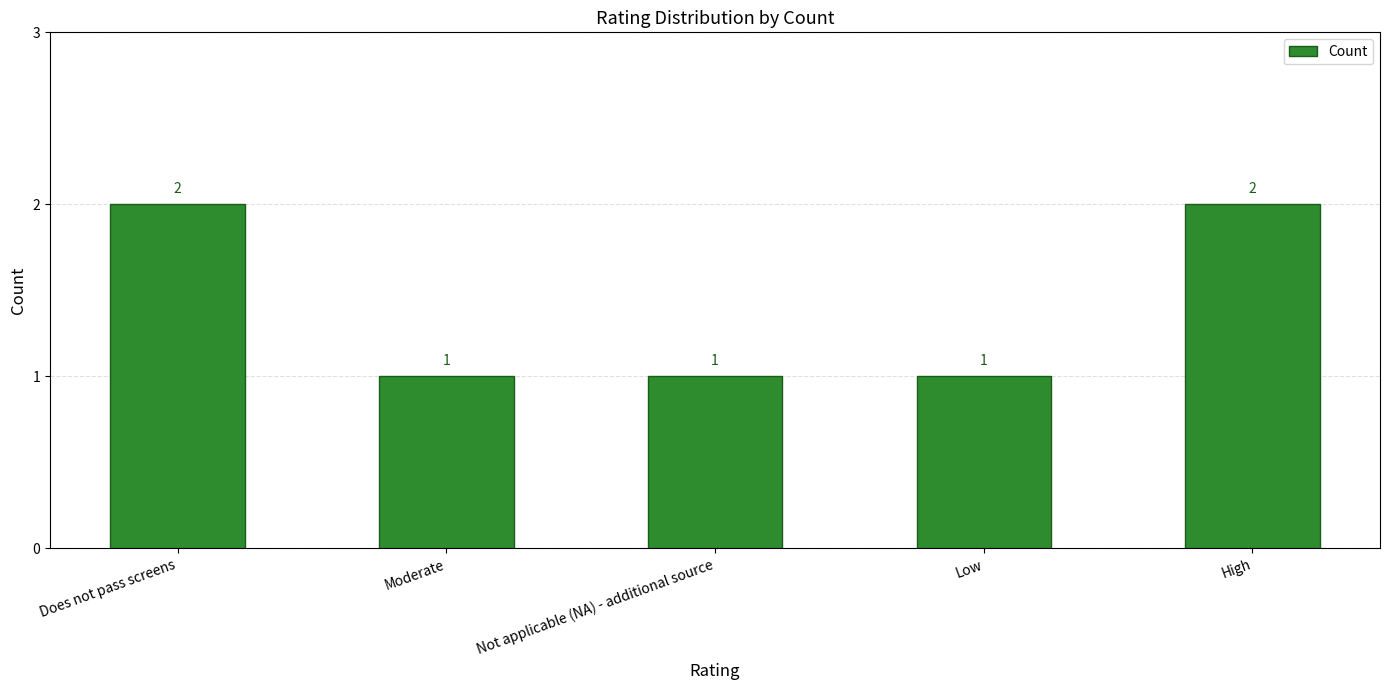

Reading left to right, what are all the values shown in this chart?

Does not pass screens=2	Moderate=1	Not applicable (NA) - additional source=1	Low=1	High=2